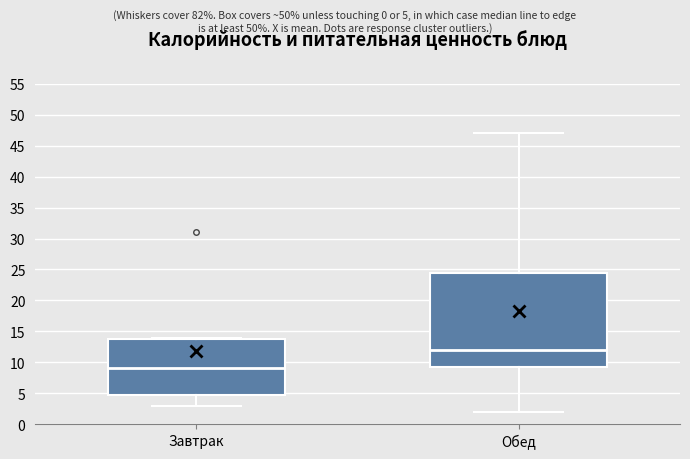

Which box has the lowest median line?

Завтрак